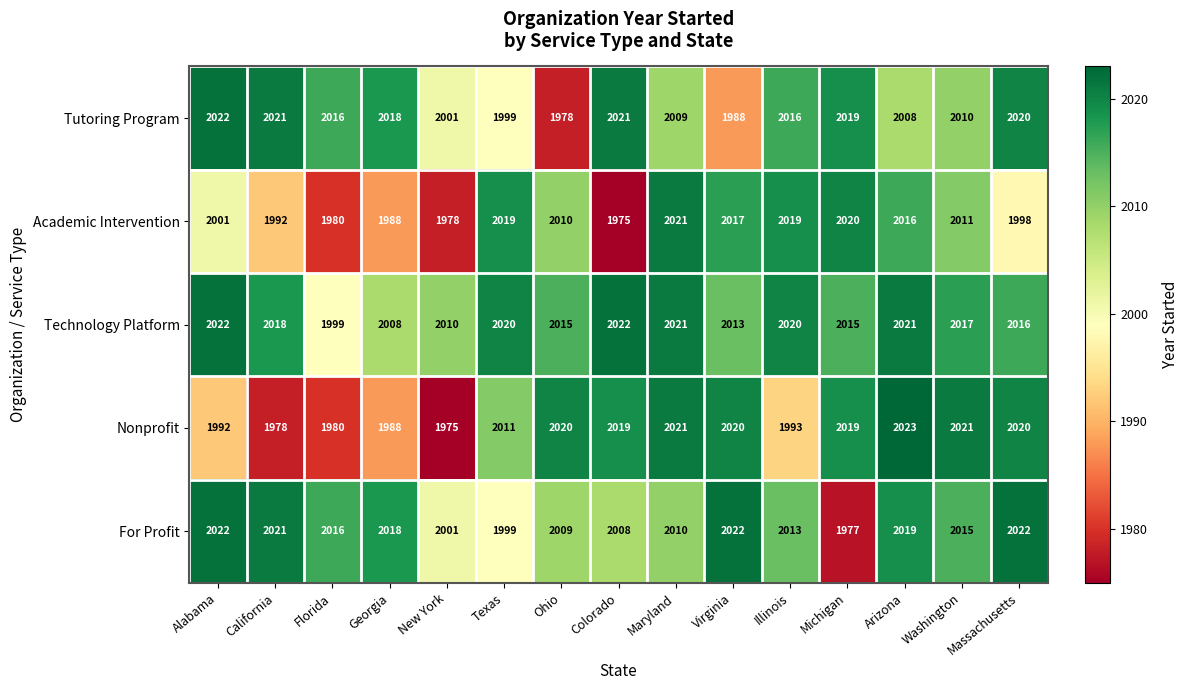

Which series has the widest spread of values?

Nonprofit